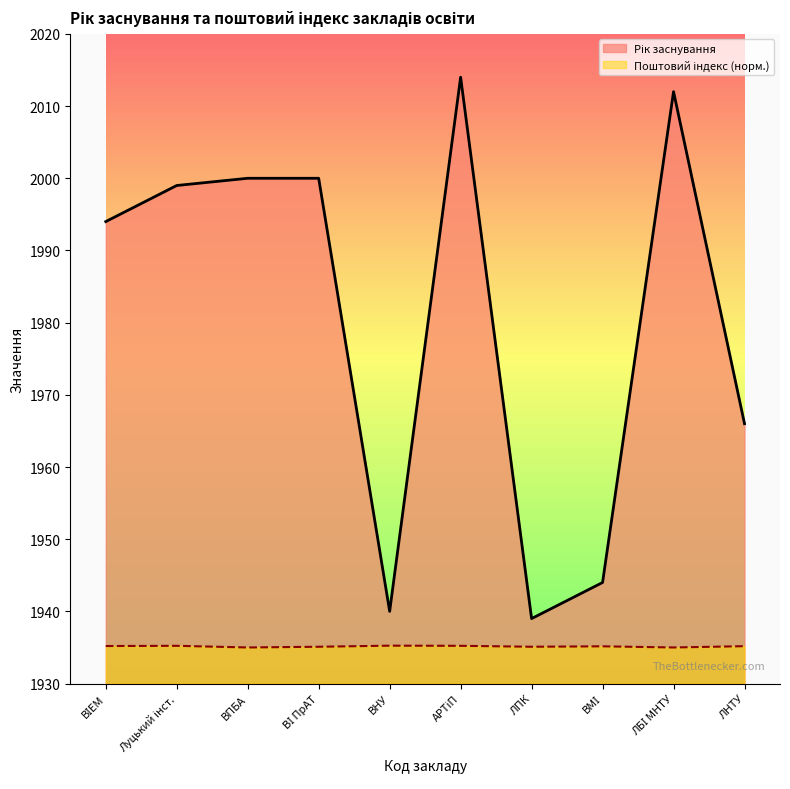

What is the spread (max minus min) of values at ВПБА?

65.0